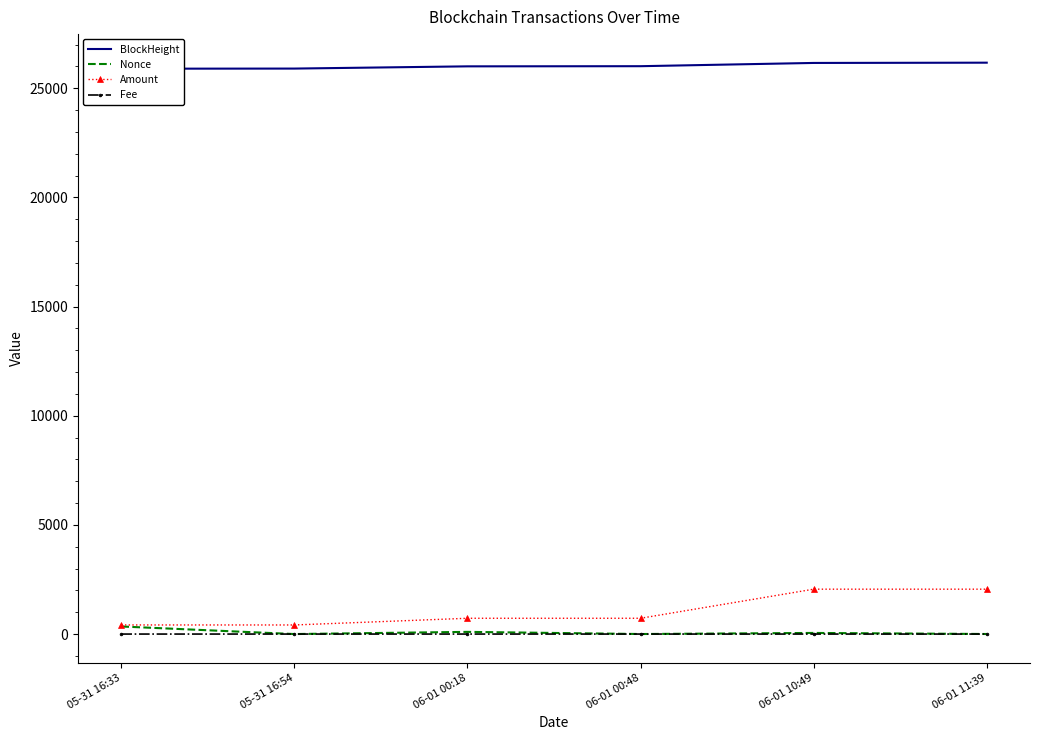

What is the total value across all series at 06-01 00:18?

26830.2